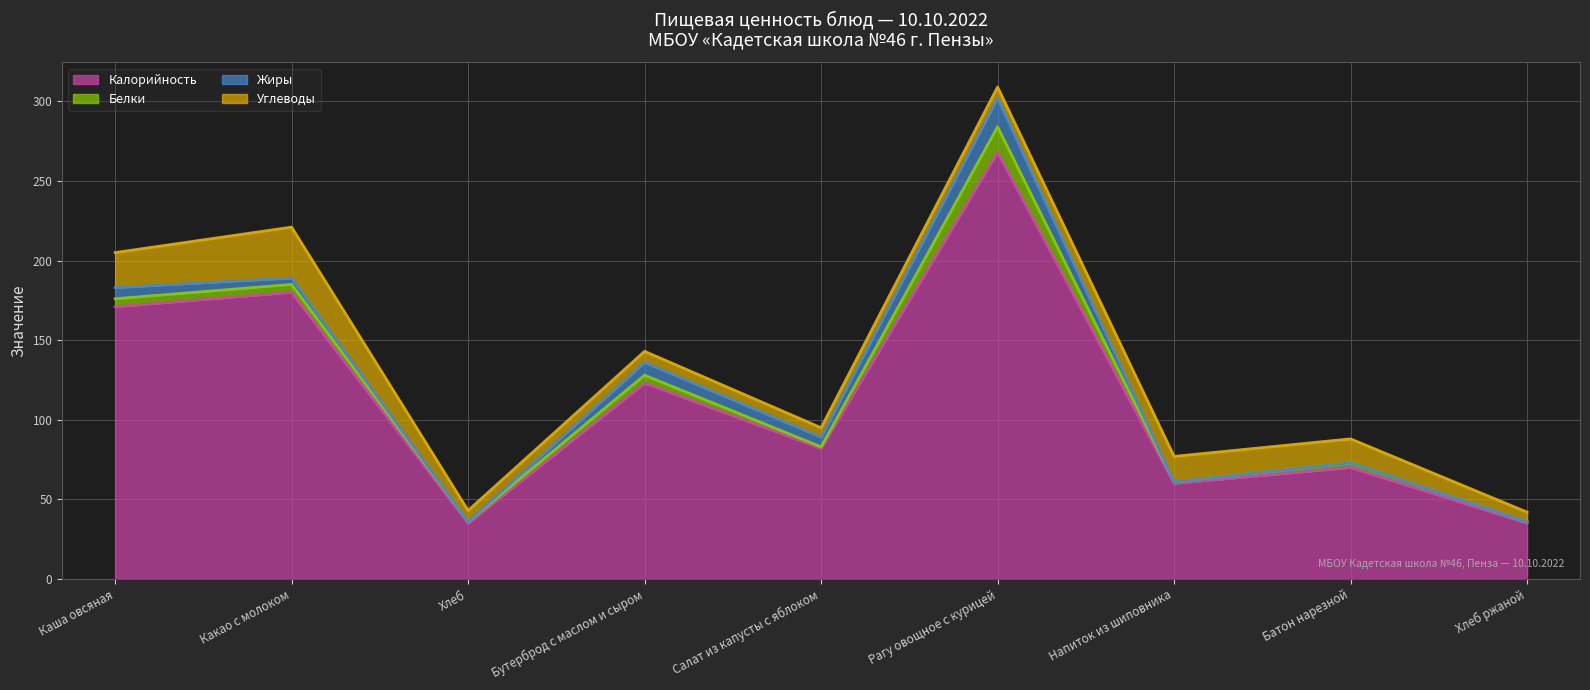

What is the label of the 8th point from the right?

Какао с молоком